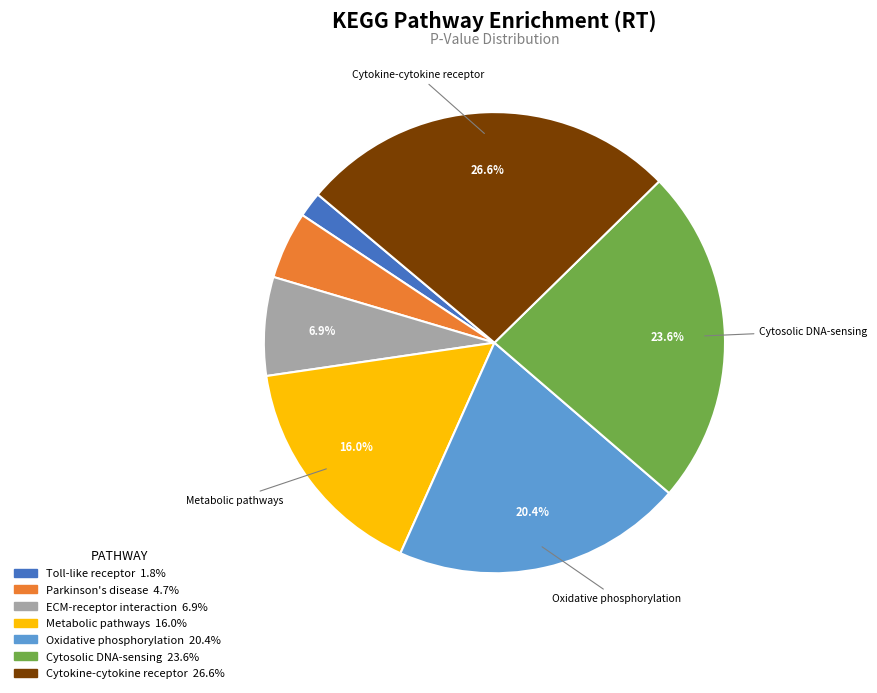

Is there any slice that represents more than half of the pie?

No